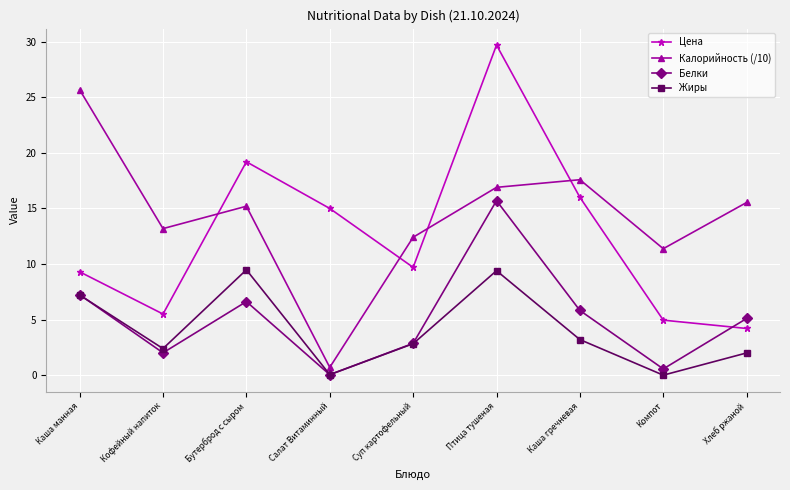

List the series in order of their peak value, lowest first.

Жиры, Белки, Калорийность (/10), Цена